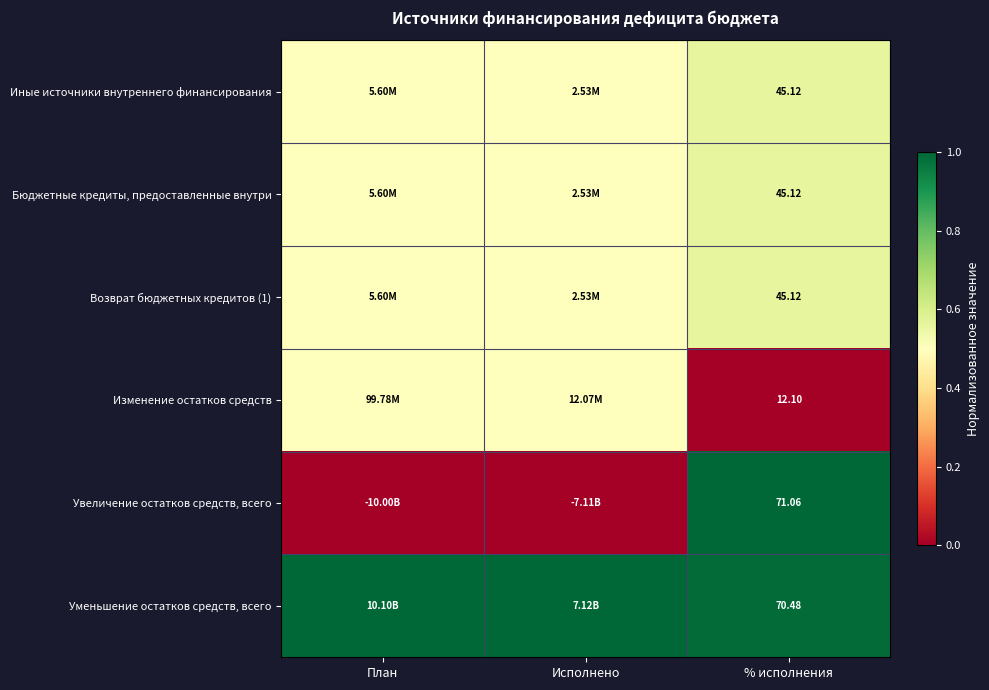

At how many categories does at least one series exceed 0?

3